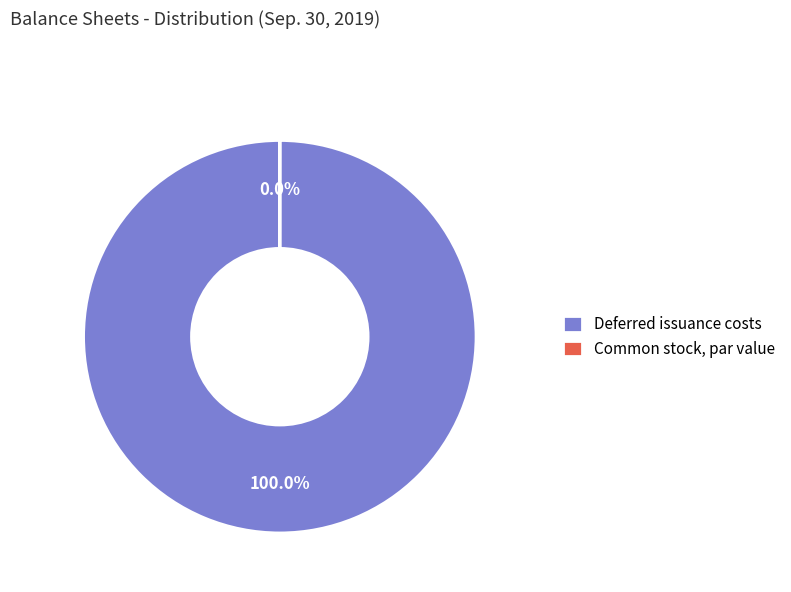

How many slices are in this pie chart?

2